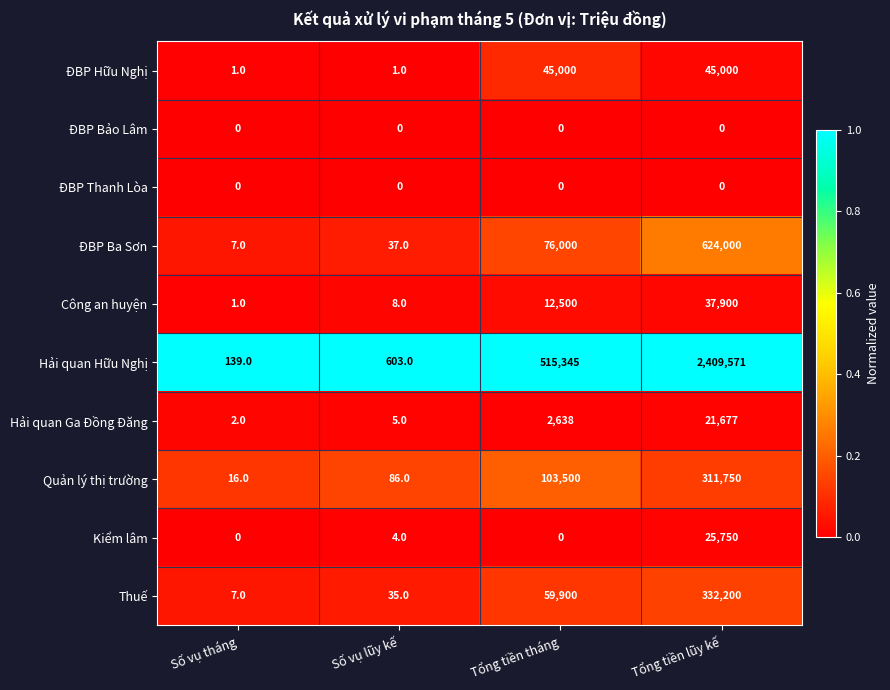

Which series changed the most between Số vụ lũy kế and Tổng tiền lũy kế?

Hải quan Hữu Nghị